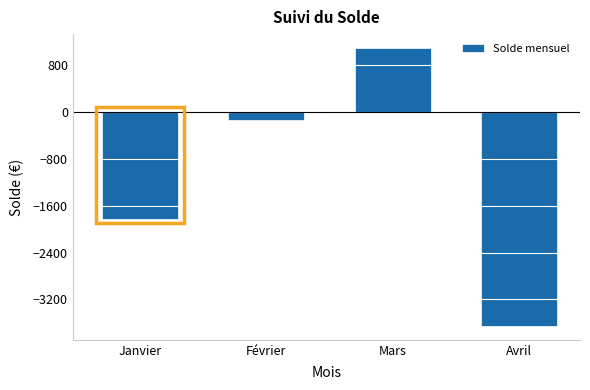

Reading right to left, list all the values displayed in this chart.

Avril=-3652.4	Mars=1091.4	Février=-141.7	Janvier=-1820.4